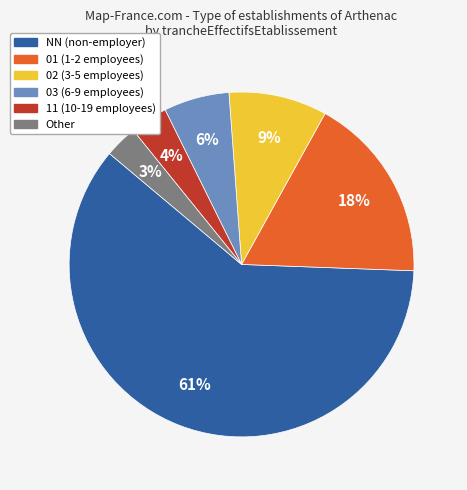

Combined, do 03 and Other account for over 50%?

No